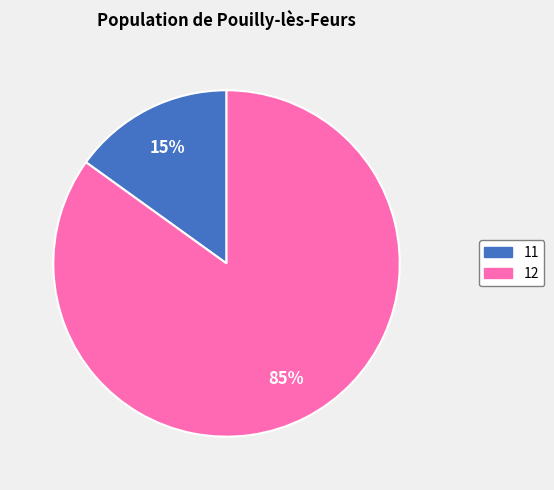

What is the majority slice?

12